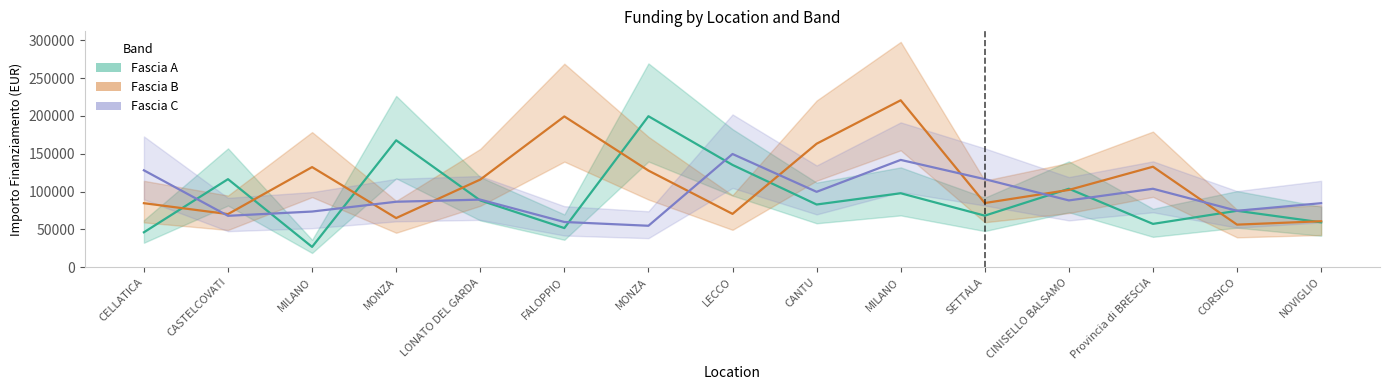

What is the difference between the Fascia A values at LONATO DEL GARDA and CELLATICA?

42169.2